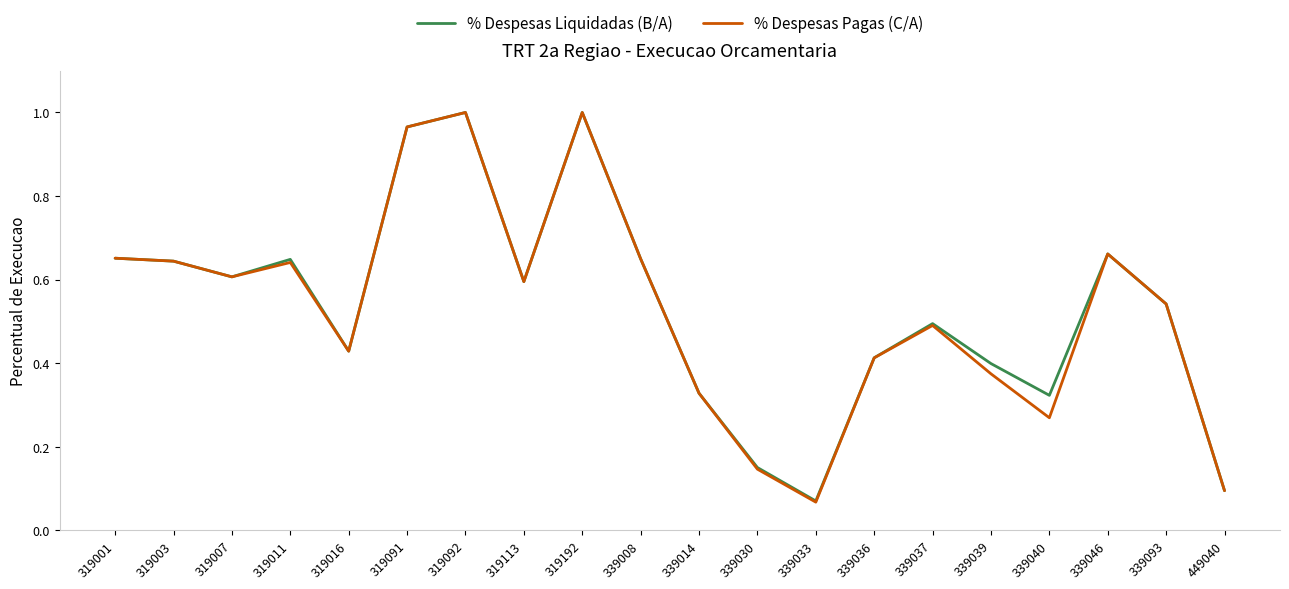

Is the value of % Despesas Pagas (C/A) at 319016 greater than the value of % Despesas Liquidadas (B/A) at 319113?

No